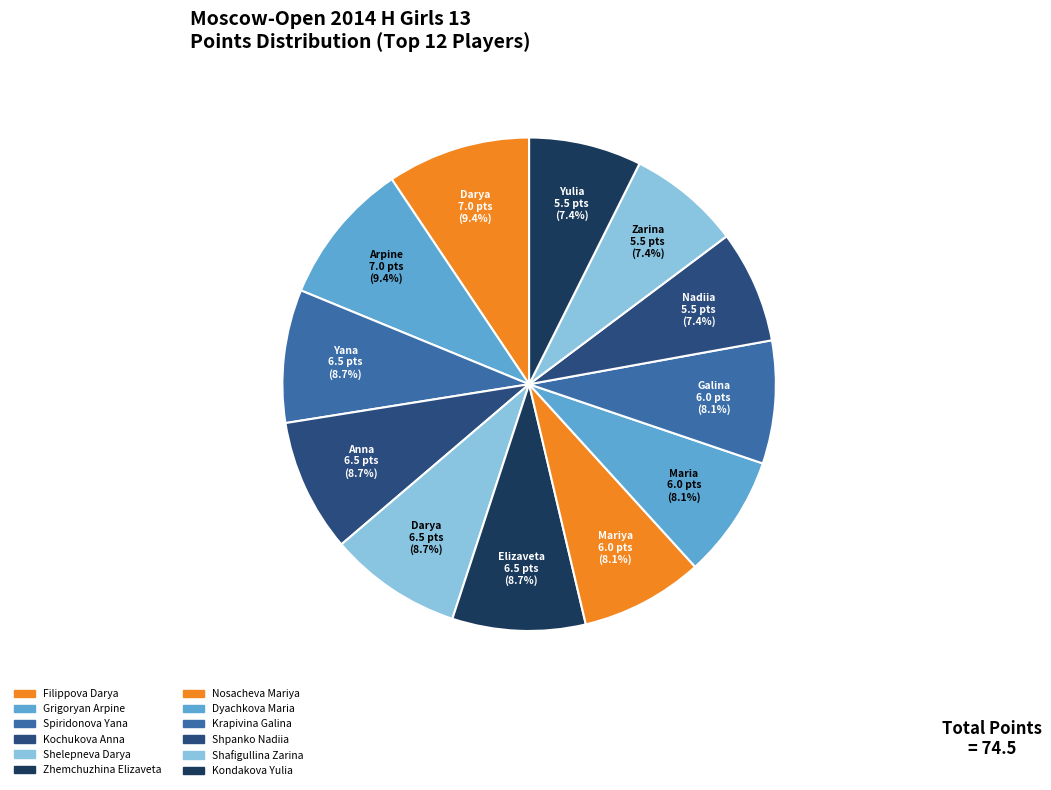

Count the number of slices in the pie.

12